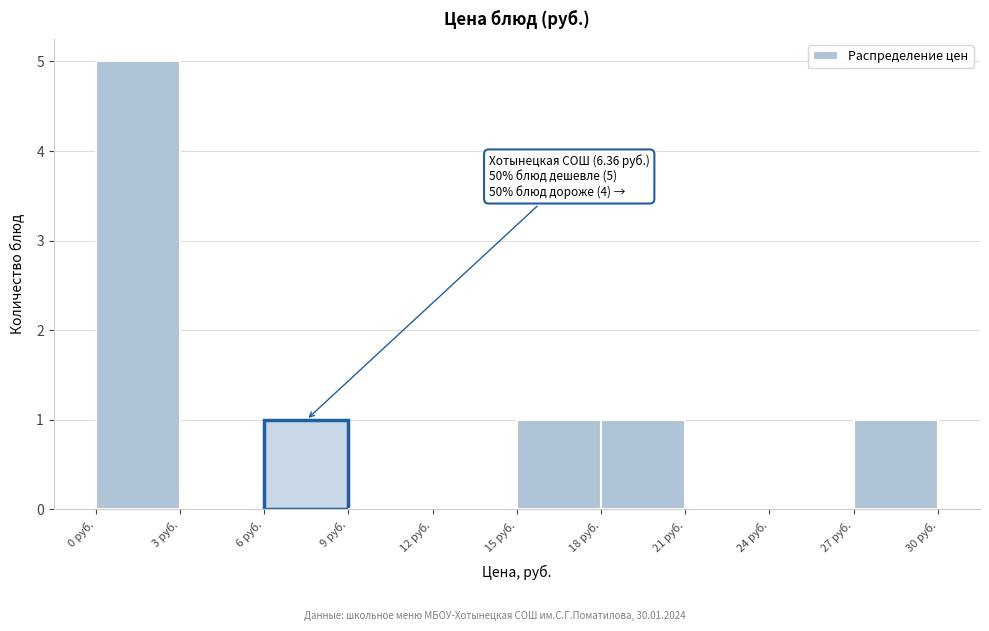

Over which range of the x-axis is the bar tallest?

0 to 3